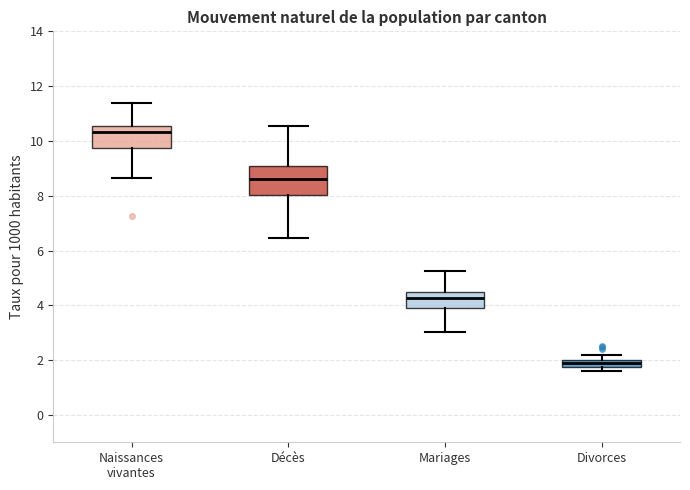

Which box's median line is the lowest?

Divorces